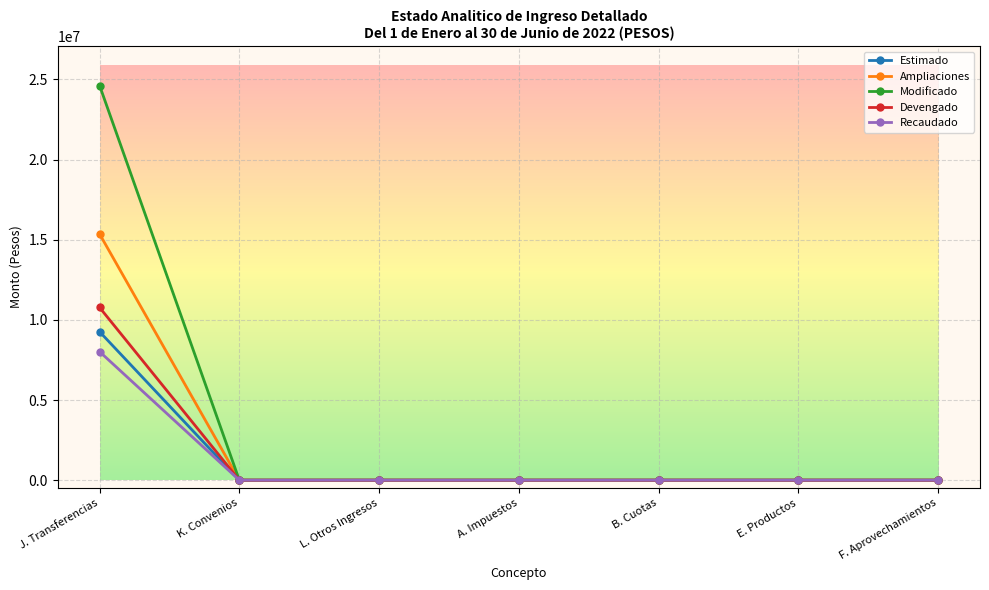

Count the number of data series in this chart.

5